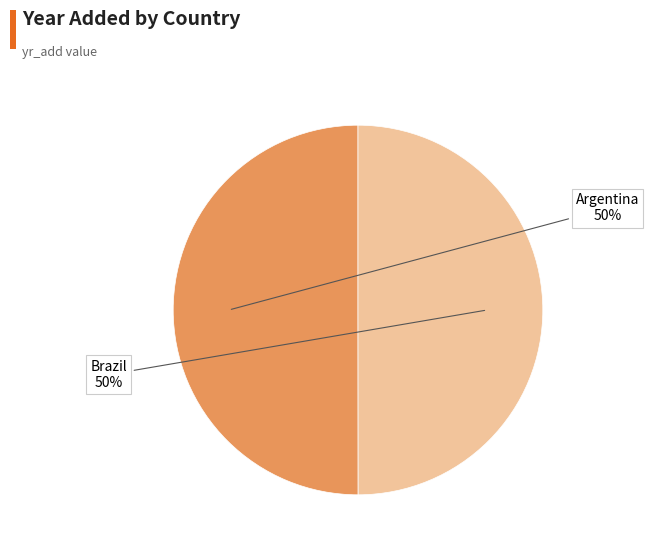

To the nearest percent, what is the average slice percentage?

50%